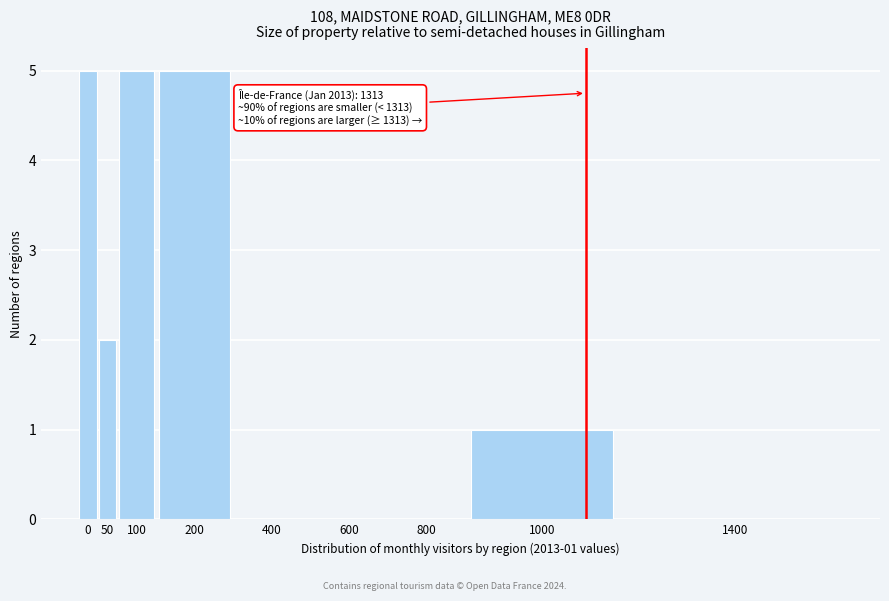

Reading right to left, transcribe all the data shown in this chart.

1400=0	1000=1	800=0	600=0	400=0	200=5	100=5	50=2	0=5